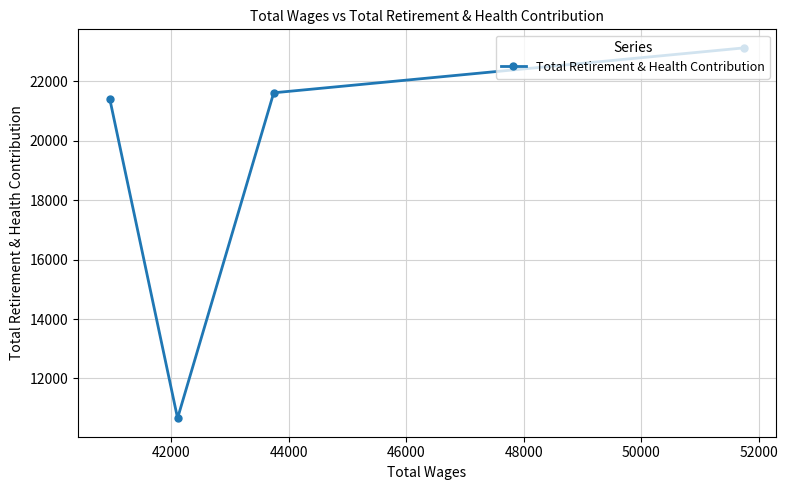

True or false: the data has more than 0 interior local peaks.

False